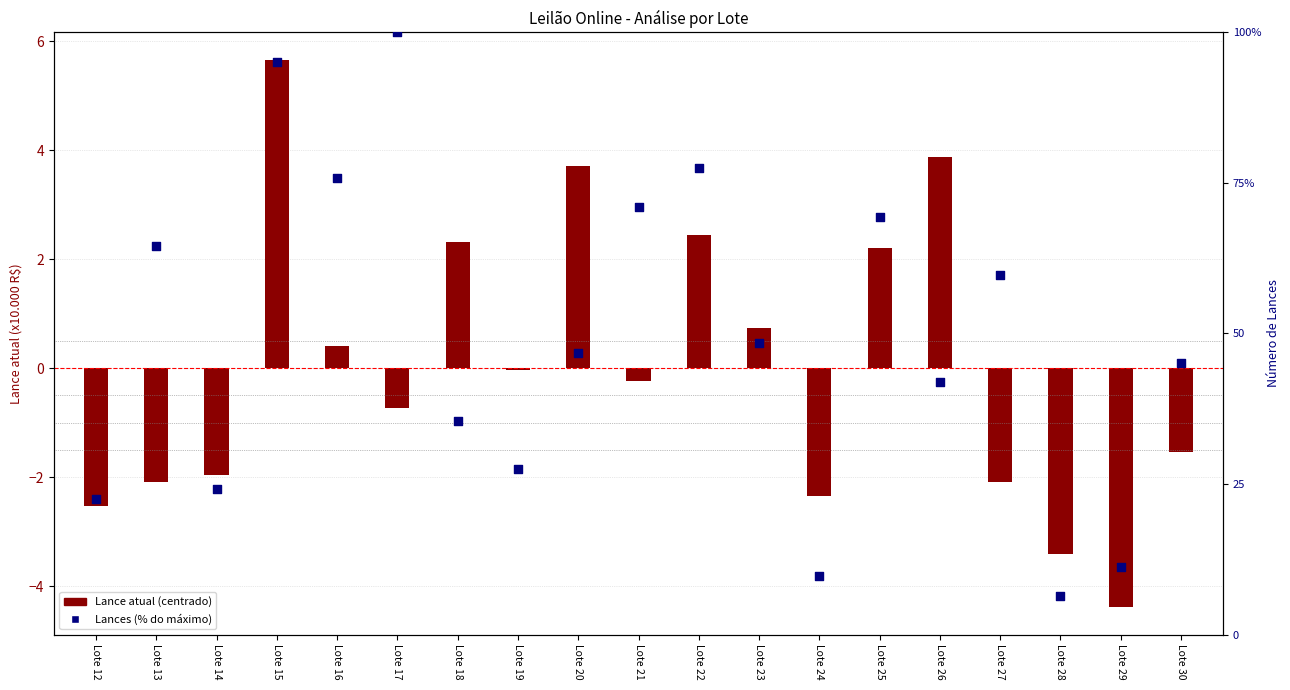

What is the change in value from Lote 19 to Lote 28?

-21.0